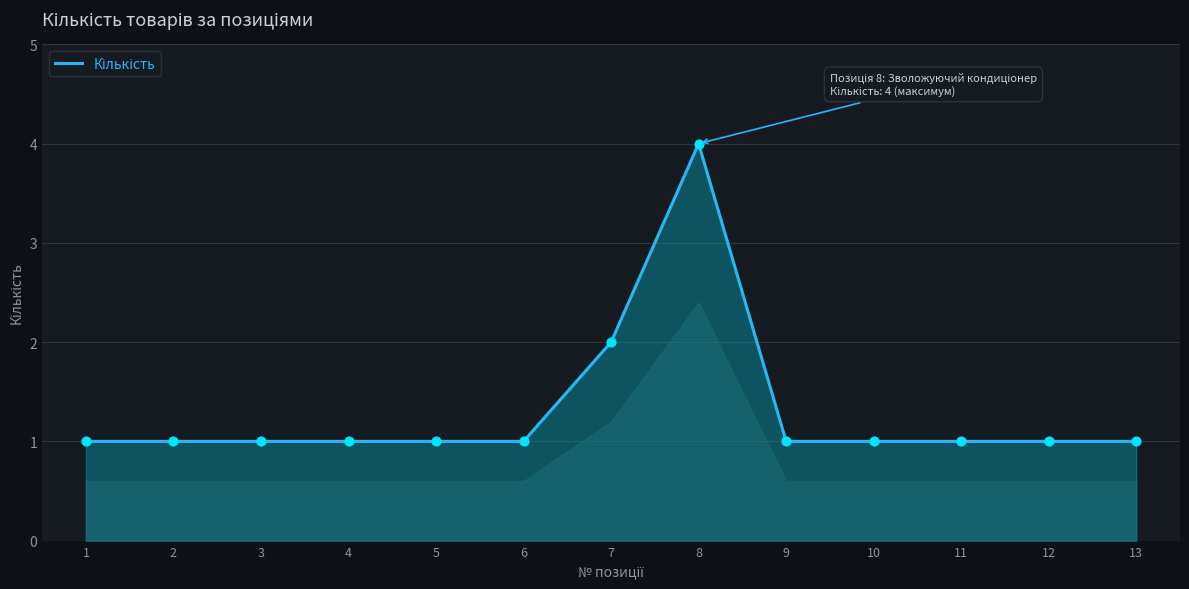

What is the ratio of the value at 10 to the value at 9?

1.0